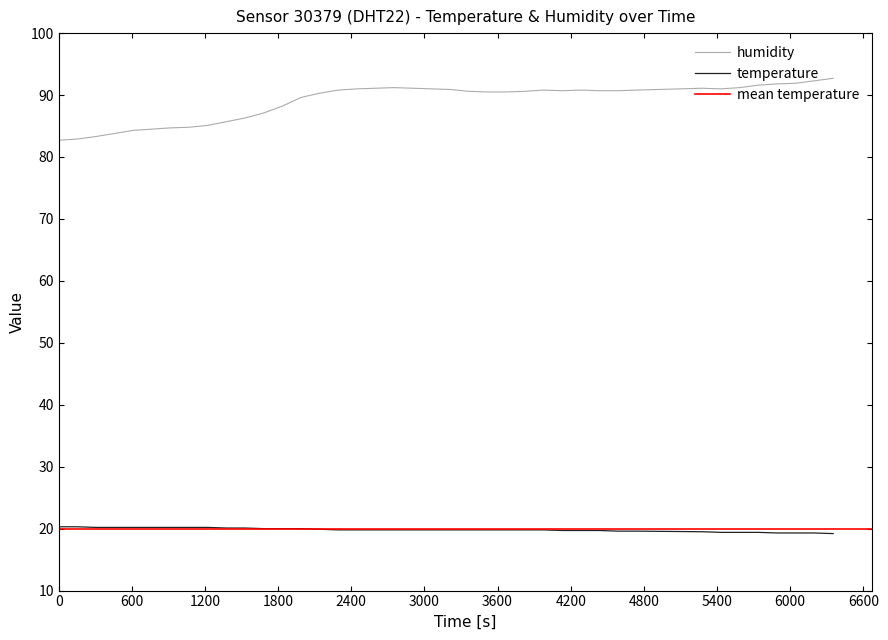

What is the highest value of the humidity series?

92.7